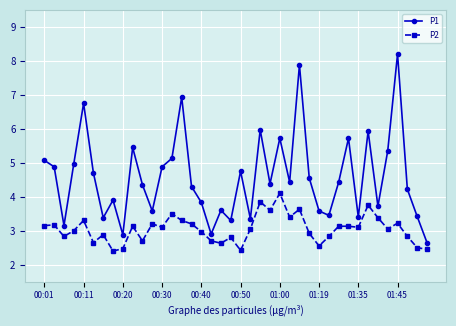

True or false: P1 has more than 2 interior local peaks.

True